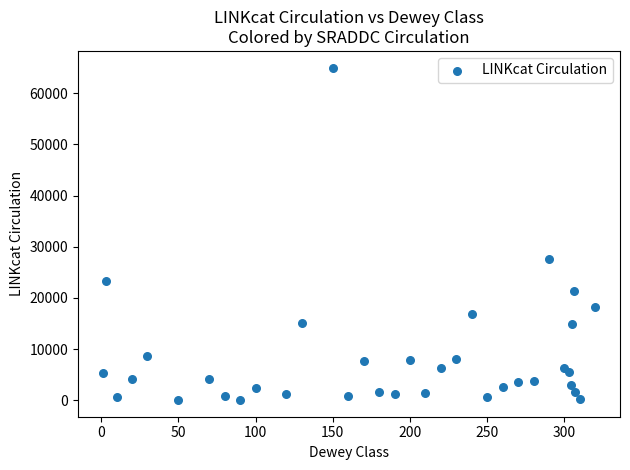

What Y value in the scatter plot is closest to 32521?

27615